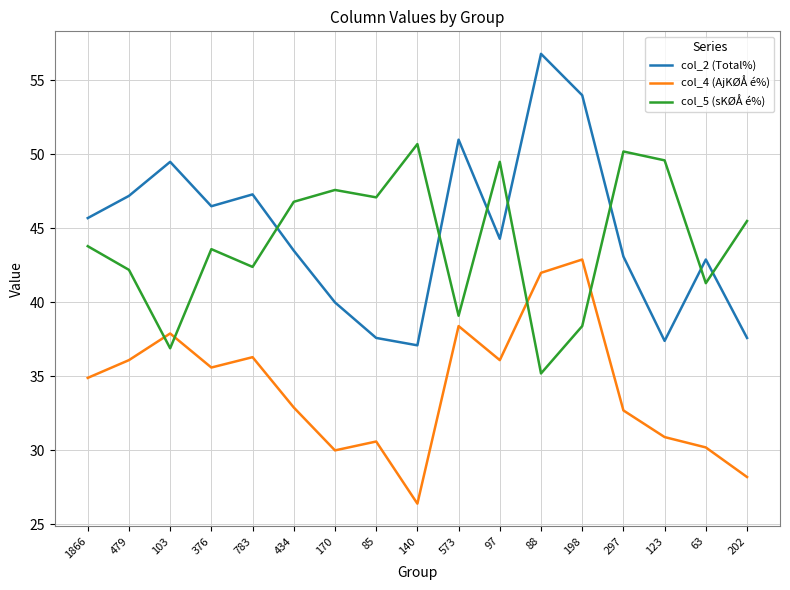

What is the difference between the highest and lowest values at 140?

24.3